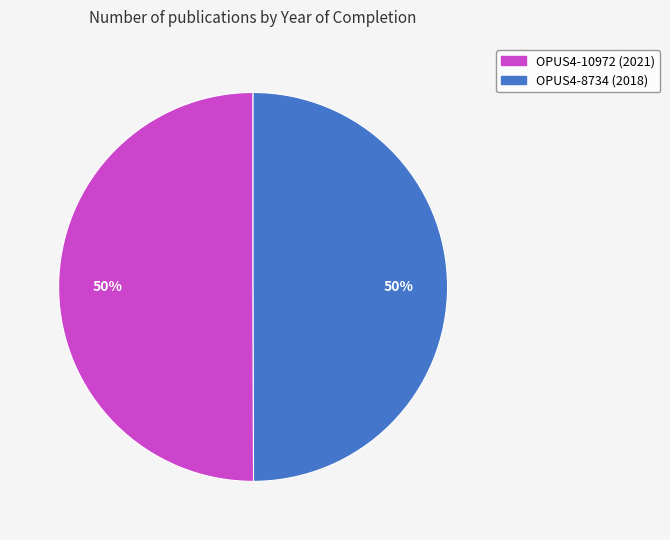

Is the sum of OPUS4-10972 and OPUS4-8734 greater than half?

Yes